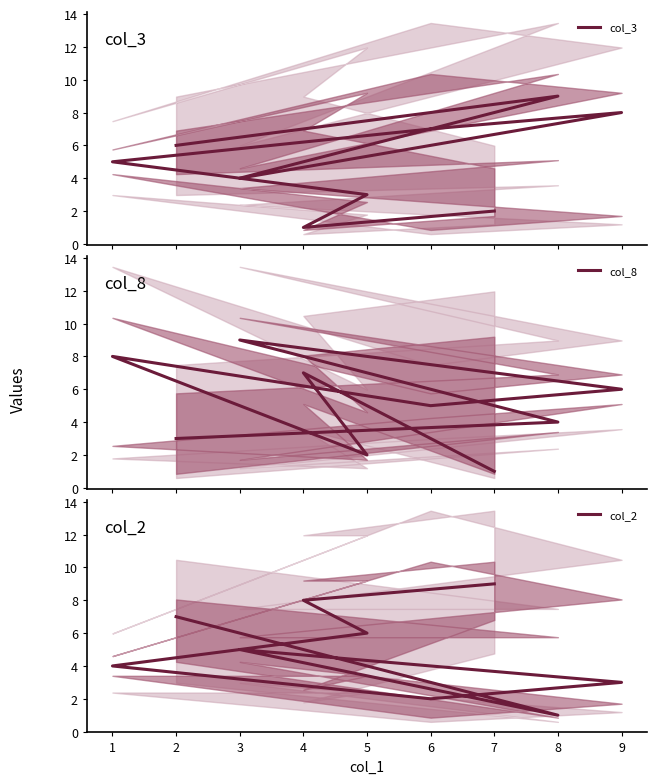

At how many categories does at least one series exceed 4?

9